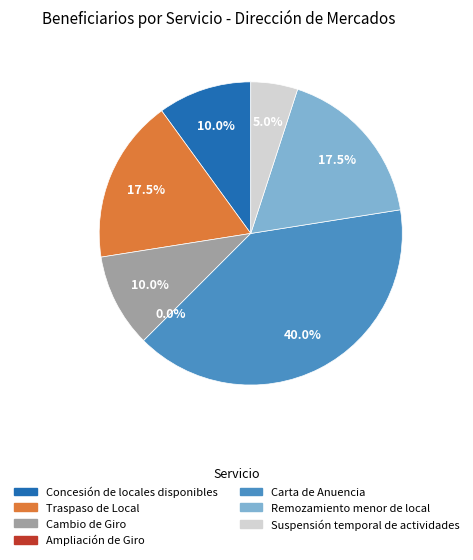

To the nearest percent, what is the difference between the Traspaso de Local and Ampliación de Giro slice percentages?

18%